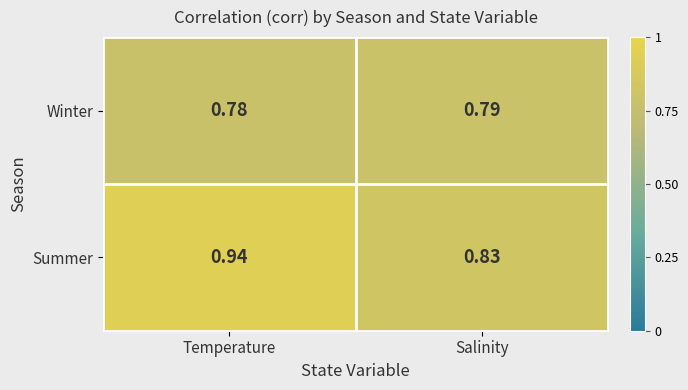

At which category is the sum across all series the highest?

Temperature